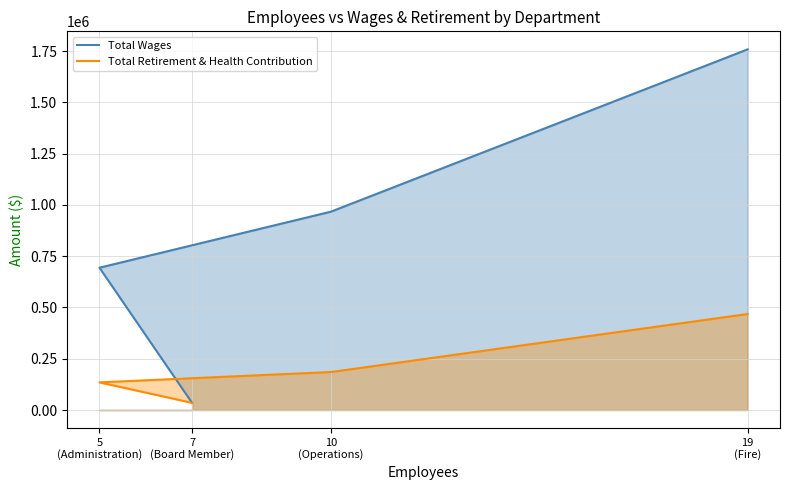

What is the label of the 4th point from the left?

19 (Fire)